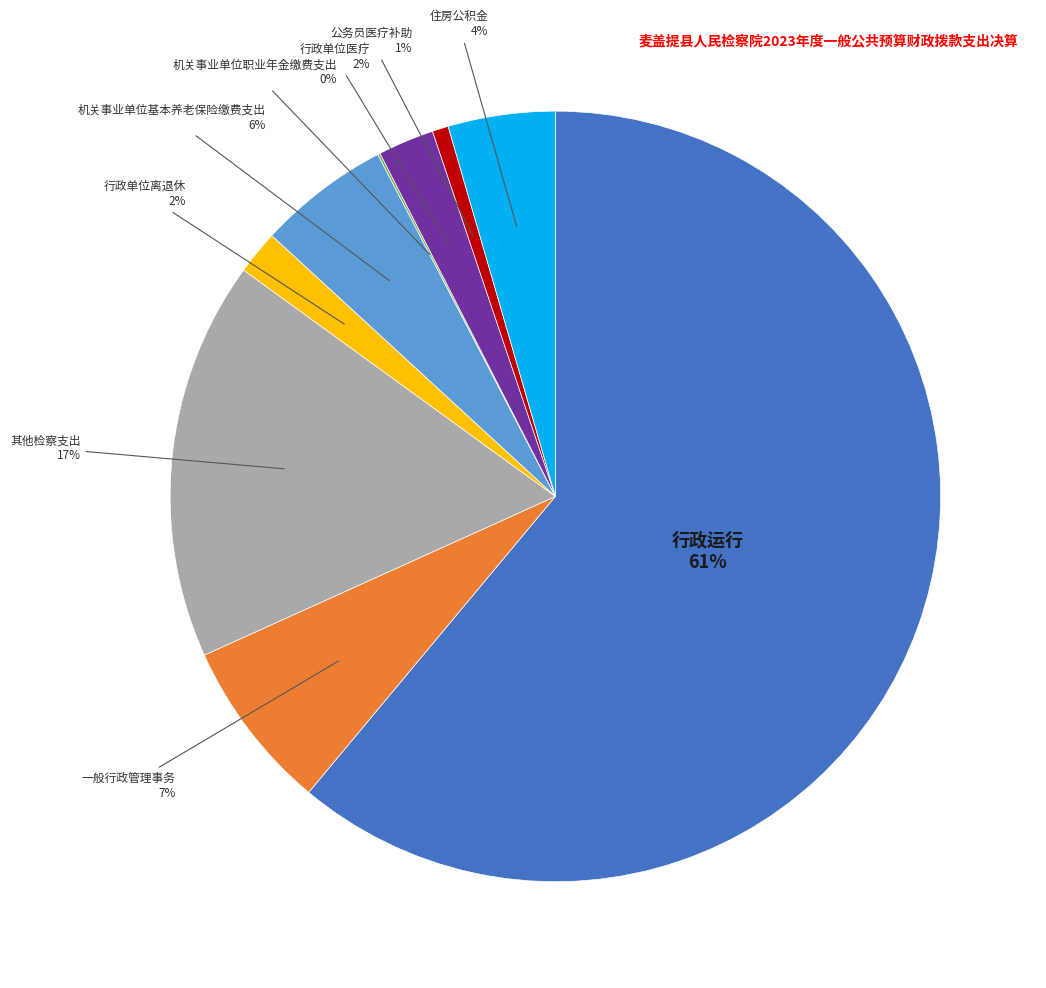

Is there any slice that represents more than half of the pie?

Yes